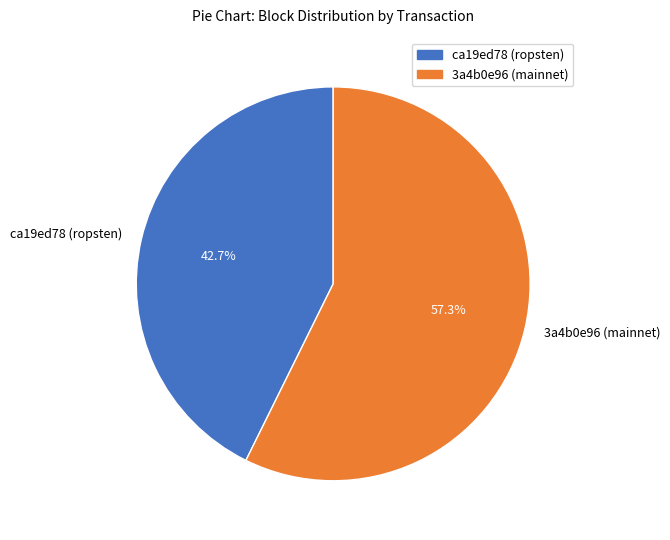

Is it true that ca19ed78 (ropsten) is 43% of the pie?

True